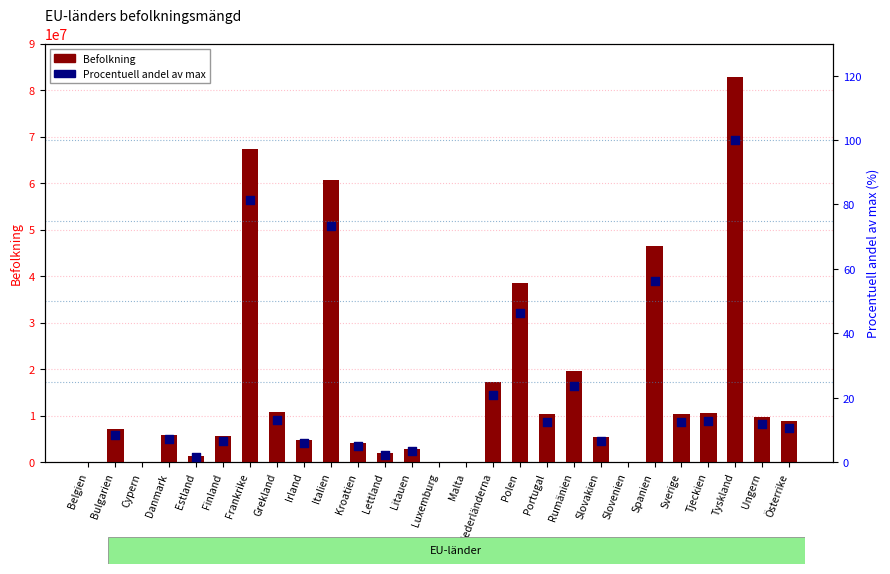

What are all the series names shown in the legend?

Befolkning, Procentuell andel av max